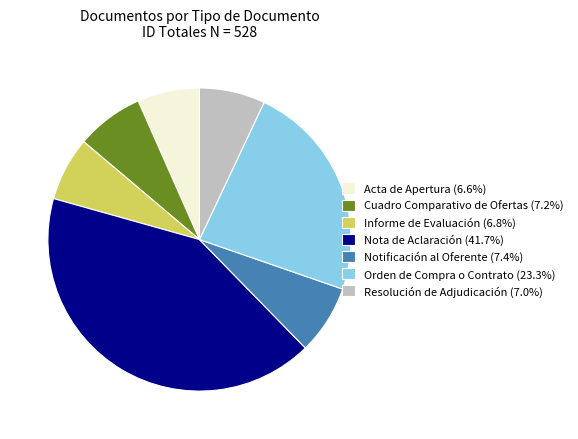

Which has a higher value, Orden de Compra o Contrato or Acta de Apertura?

Orden de Compra o Contrato